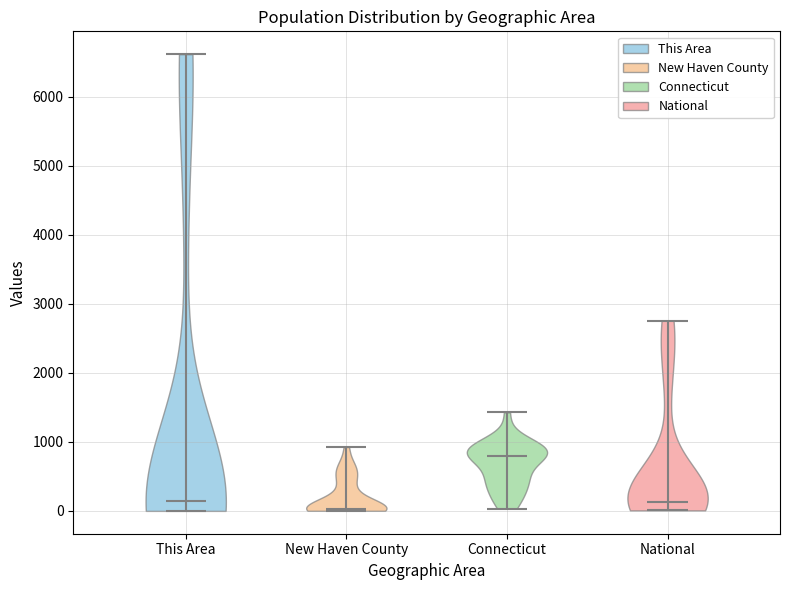

Reading left to right, read every violin against the y-axis: where its median line is, and the lowest and highest points it reaches. The values are not printed on the chart, so give them approximately, as read against the axis.

This Area: median line 100, lowest point 0, highest point 6600
New Haven County: median line 0, lowest point 0, highest point 900
Connecticut: median line 800, lowest point 0, highest point 1400
National: median line 100, lowest point 0, highest point 2800